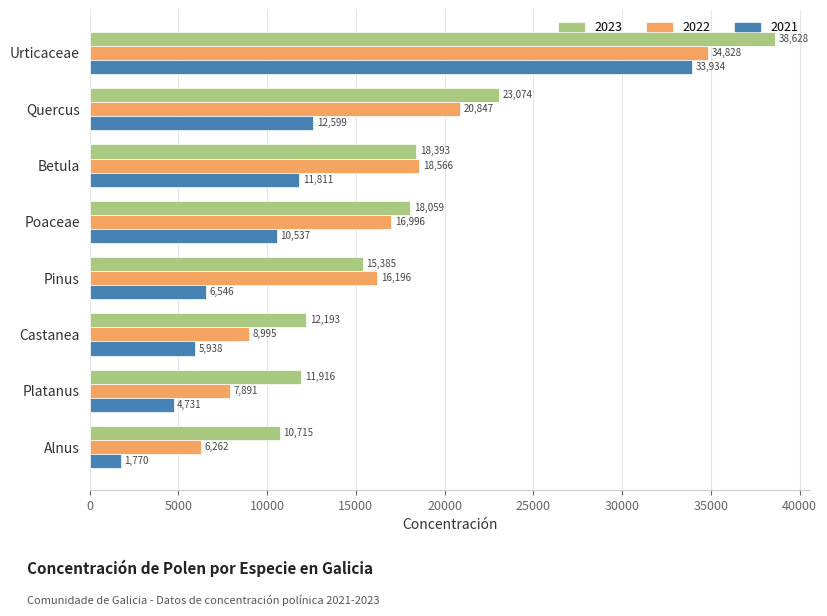

What is the average value of the 2021 series?

10983